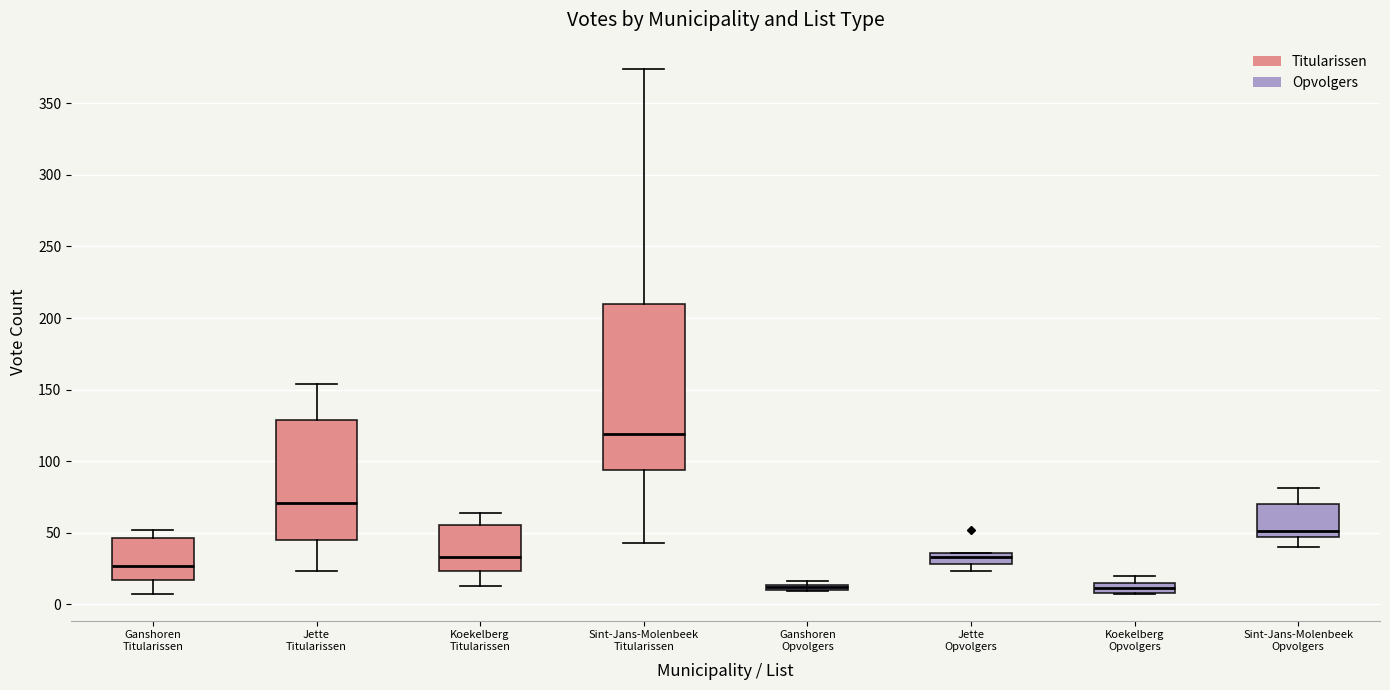

Where does the lower whisker of the box for Sint-Jans-Molenbeek Titularissen end on the y-axis? The values are not printed on the chart, so give them approximately, as read against the axis.

45